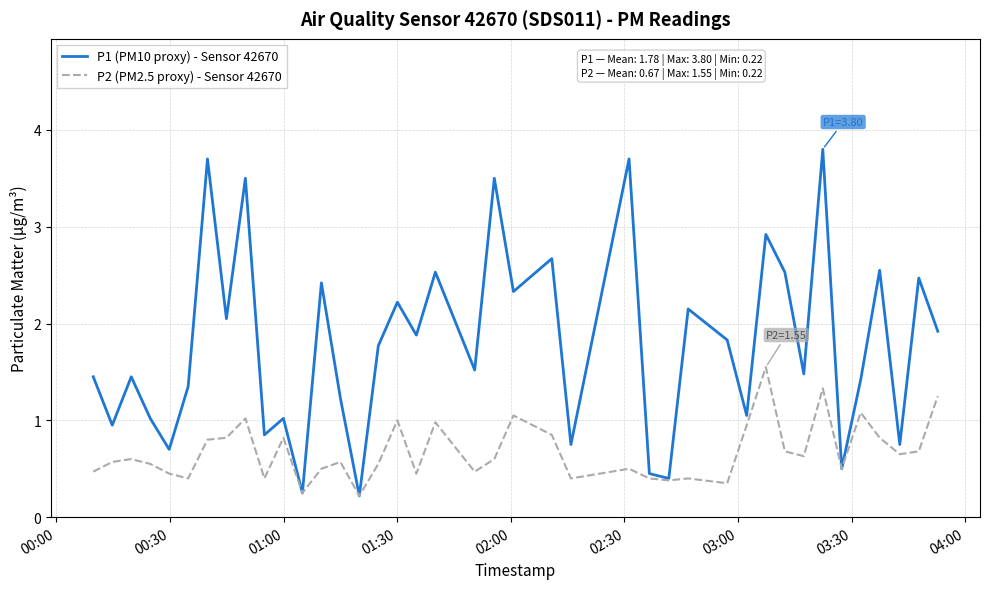

True or false: P1 (PM10 proxy) - Sensor 42670 has more than 2 interior local peaks.

True